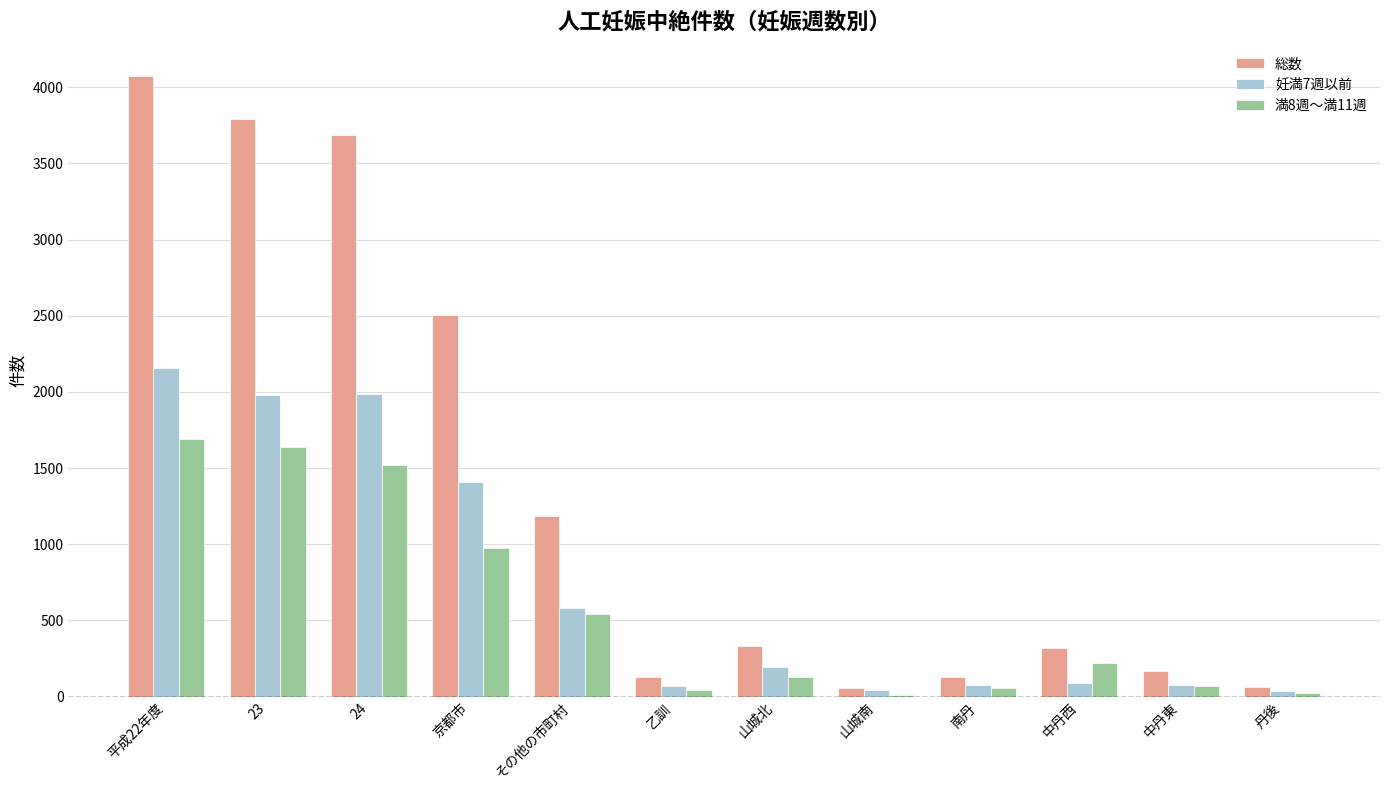

What is the sum of all 総数 values?

16433